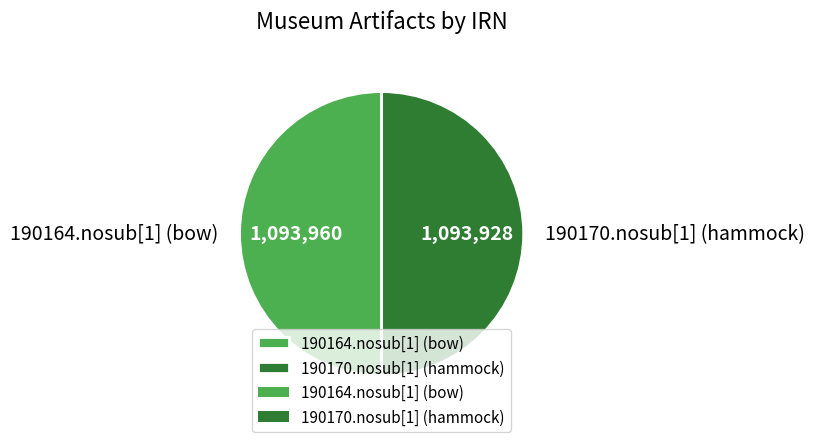

How many segments does this pie chart have?

2